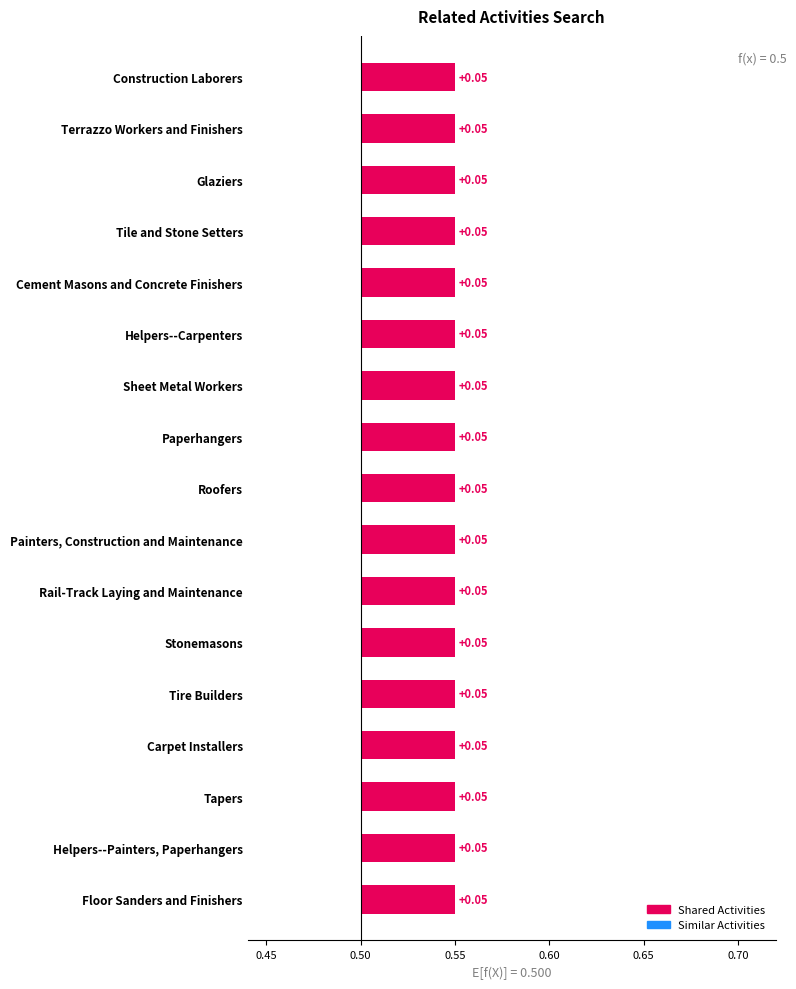

Rank the categories by Shared Activities value from lowest to highest.

Floor Sanders and Finishers, Helpers--Painters, Paperhangers, Tapers, Carpet Installers, Tire Builders, Stonemasons, Rail-Track Laying and Maintenance, Painters, Construction and Maintenance, Roofers, Paperhangers, Sheet Metal Workers, Helpers--Carpenters, Cement Masons and Concrete Finishers, Tile and Stone Setters, Glaziers, Terrazzo Workers and Finishers, Construction Laborers